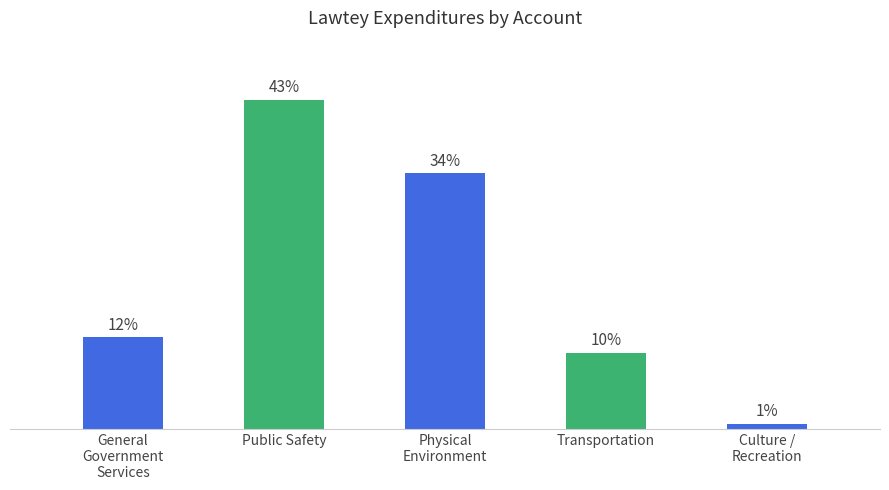

Are the bars horizontal?

No